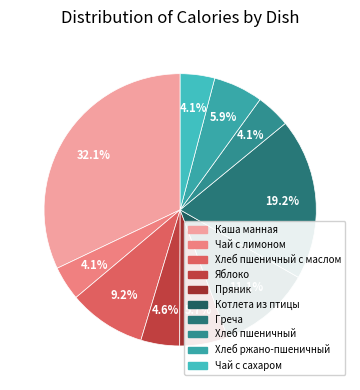

How many segments does this pie chart have?

10